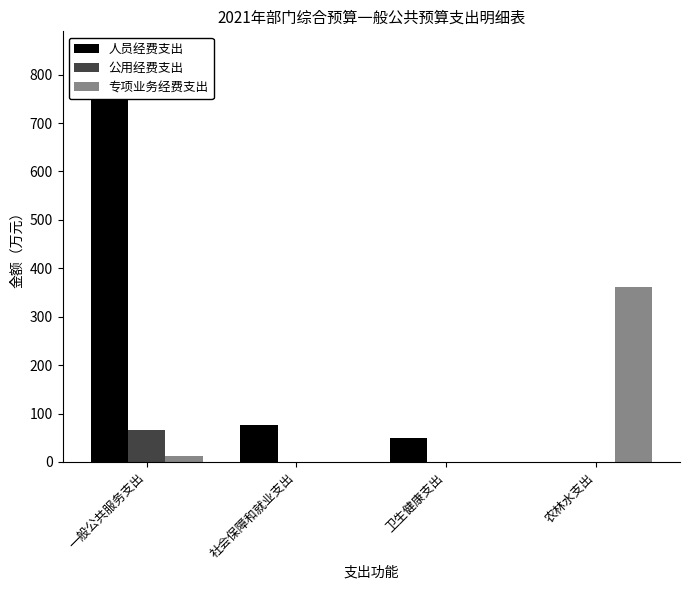

Rank the series by their maximum value, from highest to lowest.

人员经费支出, 专项业务经费支出, 公用经费支出